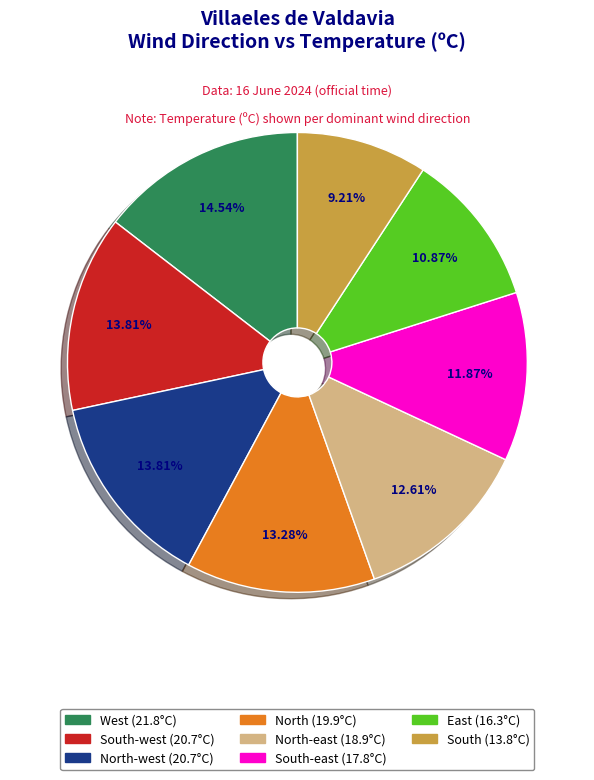

How many segments does this pie chart have?

8